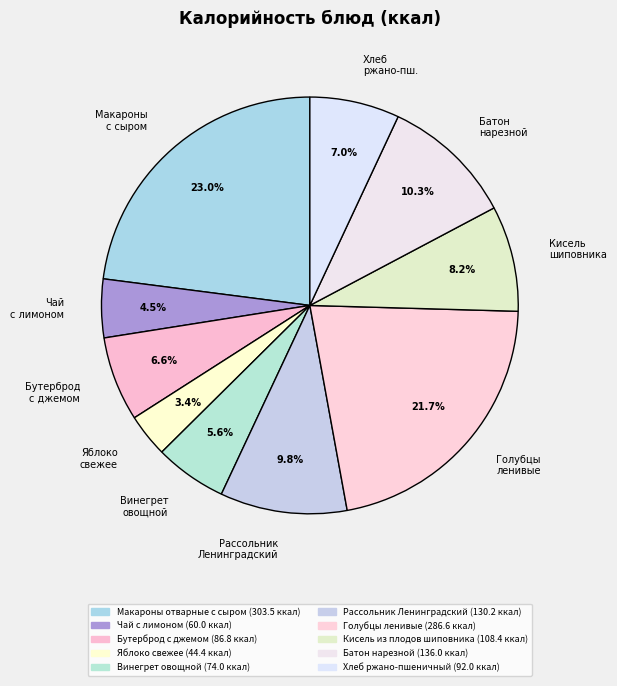

Is there a majority slice in this chart?

No